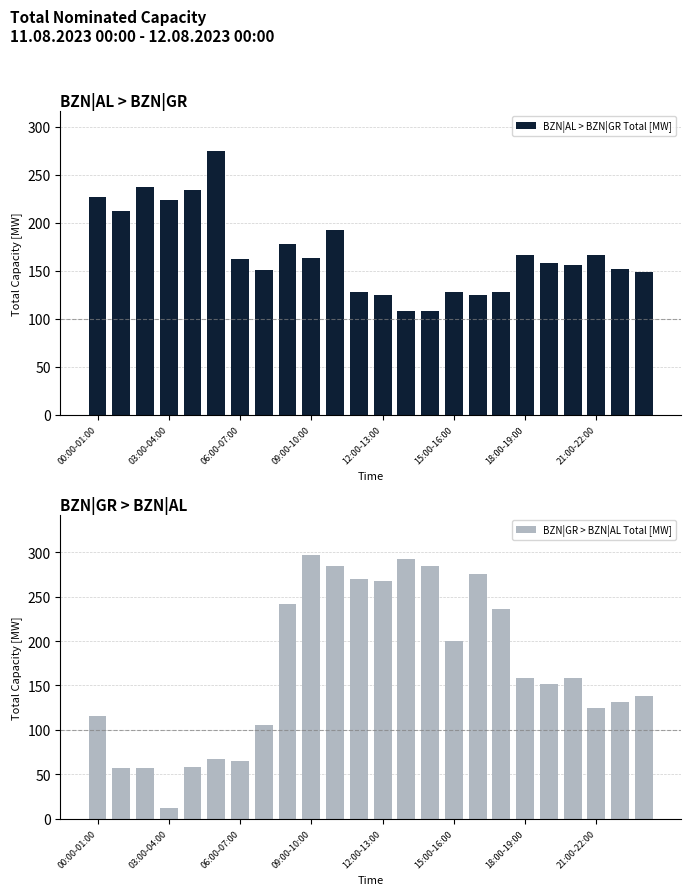

True or false: BZN|AL > BZN|GR Total [MW] has a value of 227 at 00:00-01:00.

True